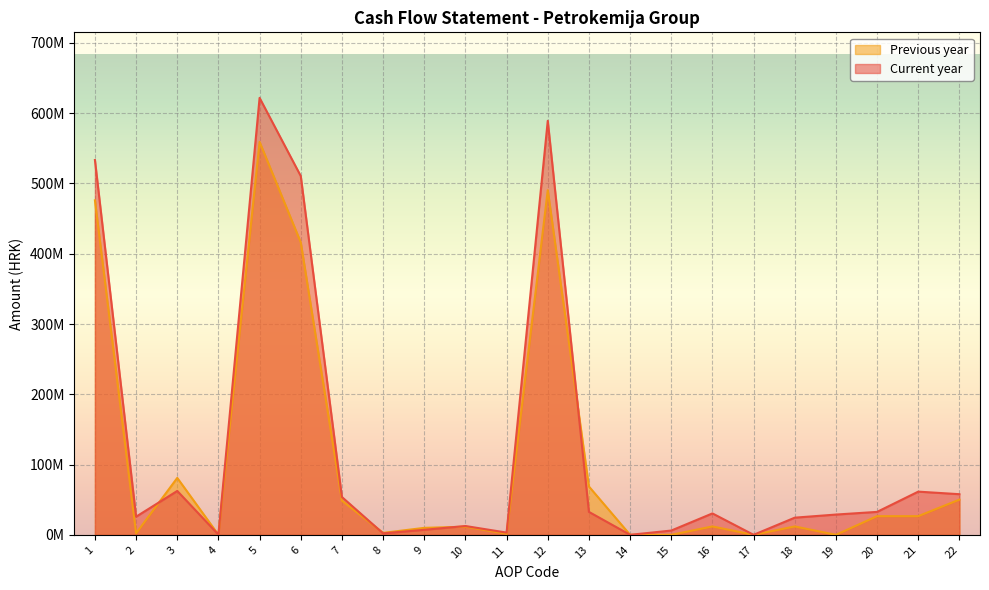

The Previous year series shows 19405733 at 10. True or false?

False